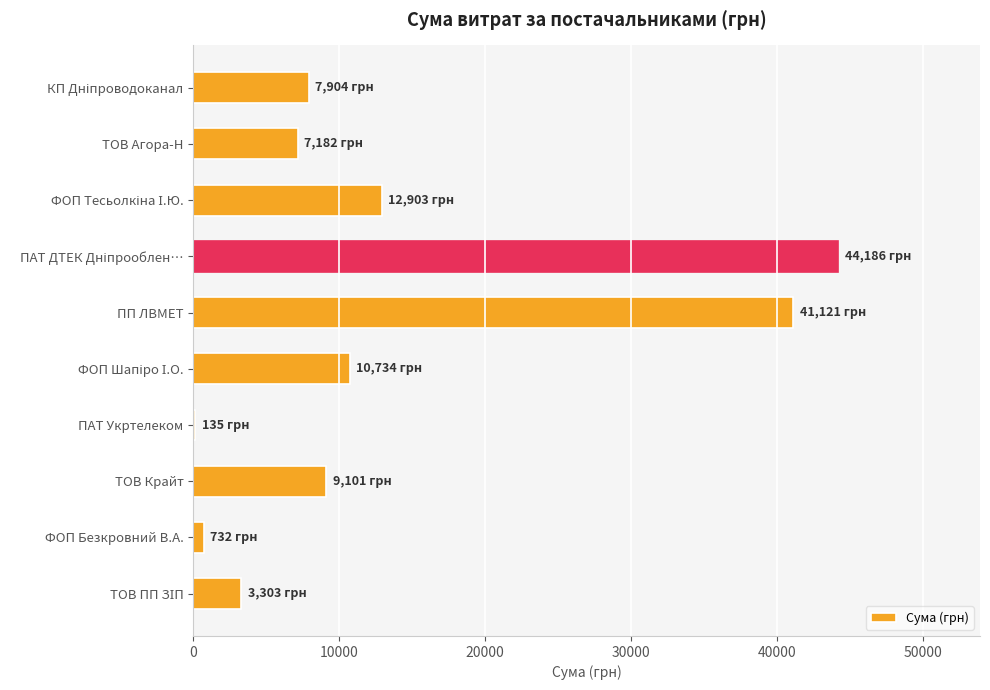

What is the average value?

13730.1